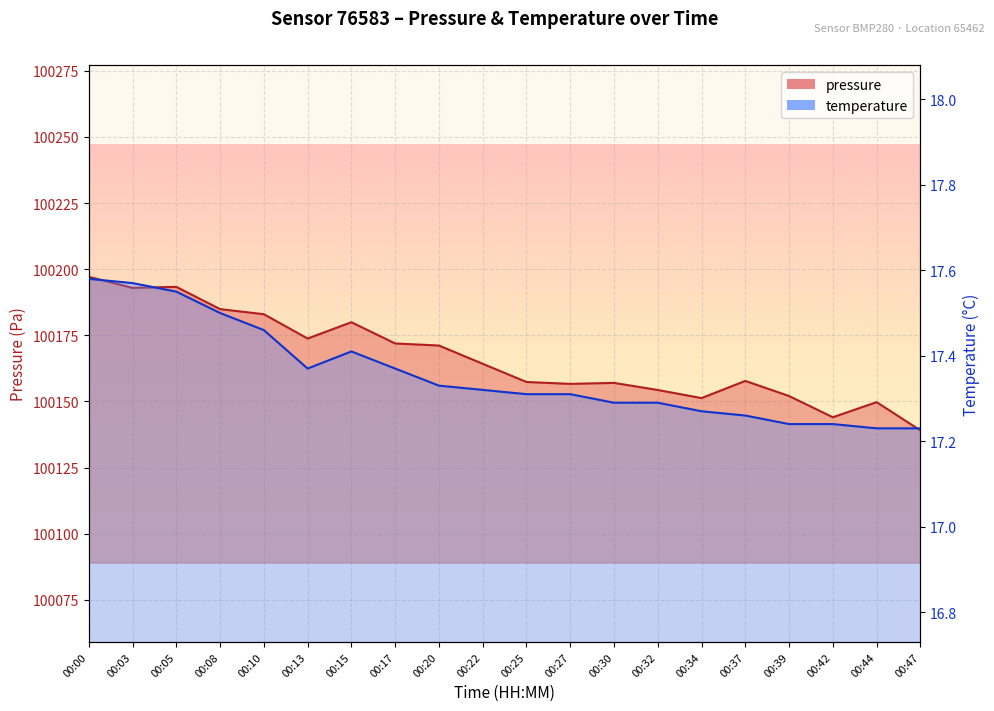

Reading left to right, transcribe all the data shown in this chart.

pressure: 100197.1	100192.9	100193.3	100184.9	100183.0	100173.8	100179.9	100171.9	100171.1	100164.2	100157.3	100156.6	100157.0	100154.3	100151.2	100157.8	100152.0	100144.0	100149.7	100139.0
temperature: 17.6	17.6	17.6	17.5	17.5	17.4	17.4	17.4	17.3	17.3	17.3	17.3	17.3	17.3	17.3	17.3	17.2	17.2	17.2	17.2